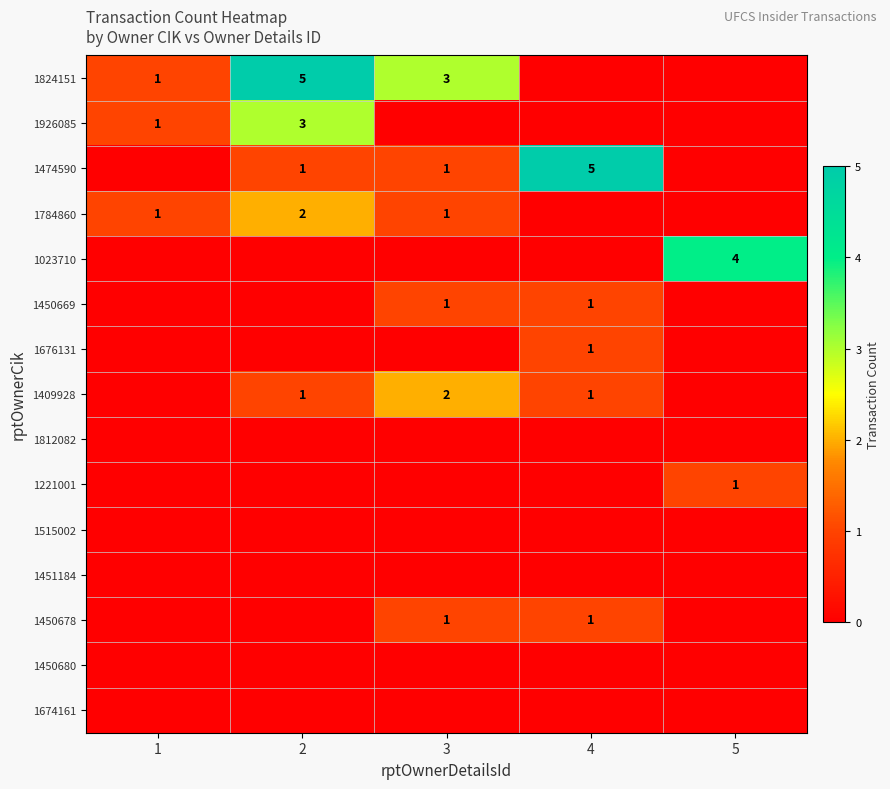

The value of 1824151 at 3 is 1. True or false?

False